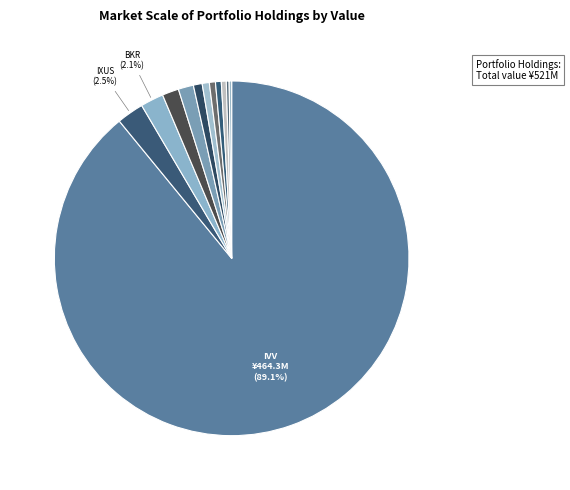

Rank the categories by value from lowest to highest.

ESGD (esg aware msci eafe), ON, ICLN (gl clean ene etf), IXC (global energ etf), CUTR, ESGU (esg aware msci usa), NXPI, VMC, NTR, BKR (cl a), IXUS (core mscitotal), IVV (core s&p 500 etf)